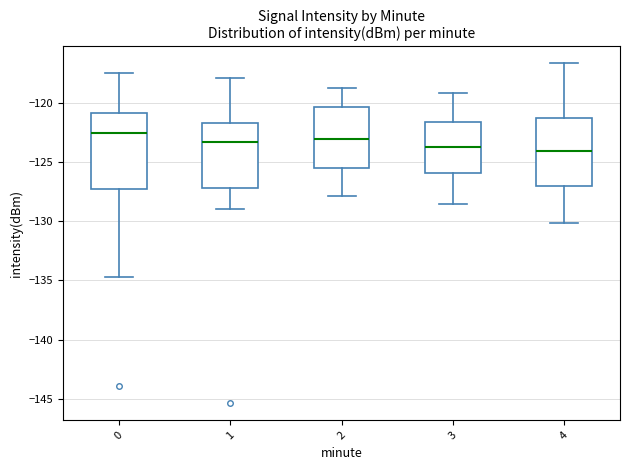

Reading left to right, transcribe this box plot: for each box, give where its median line is, the range the box spans, and where its two whiskers end, as read against the y-axis. The values are not printed on the chart, so give them approximately, as read against the axis.

0: median -122.5, box -127.5 to -121.0, whiskers -134.5 to -117.5
1: median -123.5, box -127.0 to -121.5, whiskers -129.0 to -118.0
2: median -123.0, box -125.5 to -120.5, whiskers -128.0 to -119.0
3: median -123.5, box -126.0 to -121.5, whiskers -128.5 to -119.0
4: median -124.0, box -127.0 to -121.5, whiskers -130.0 to -116.5